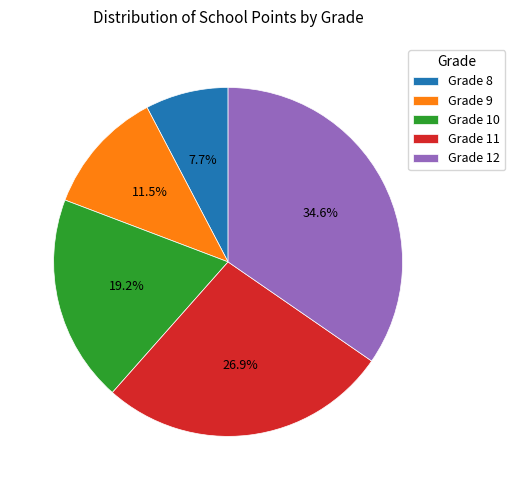

Is there any slice that represents more than half of the pie?

No